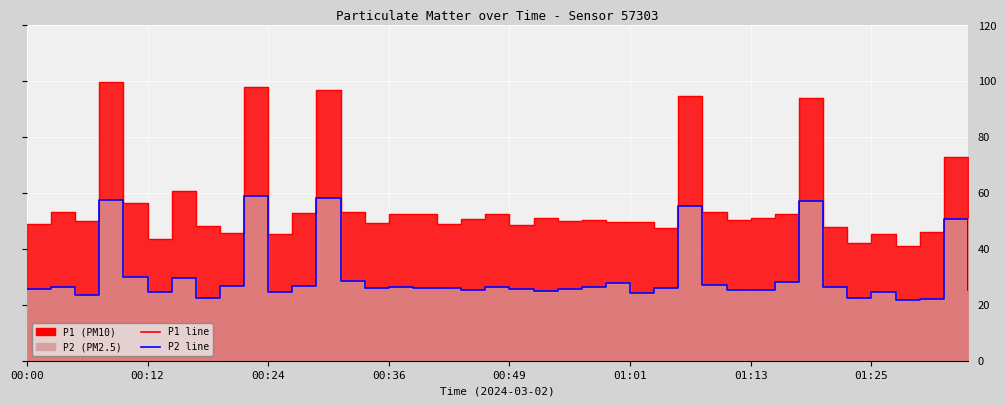

What is the sum of the P1 values at 00:02 and 00:27?

106.3